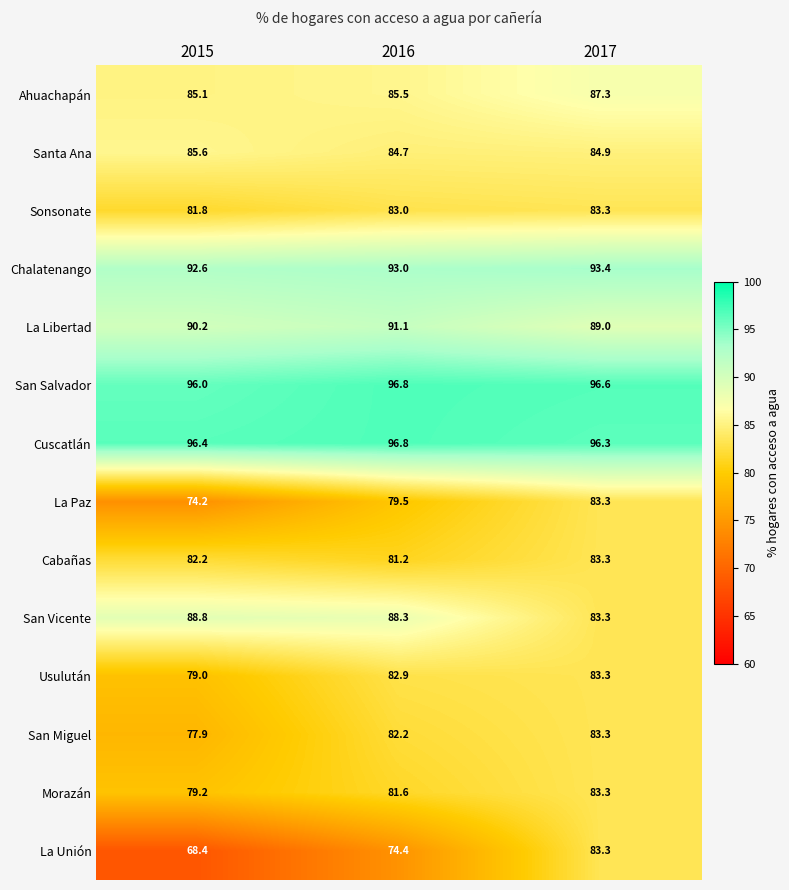

Which series has the widest spread of values?

La Unión